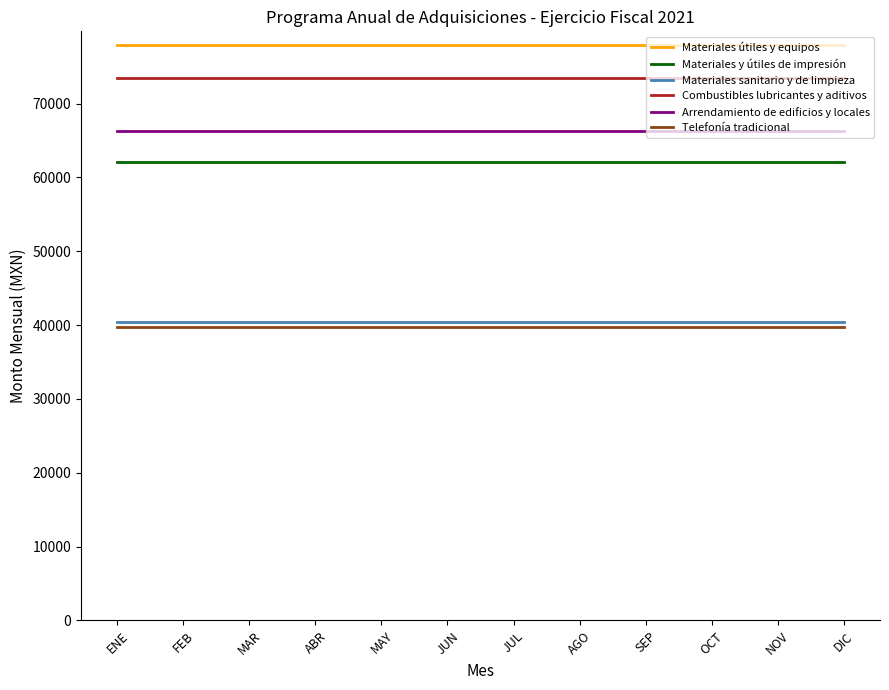

How many lines are shown in the chart?

6